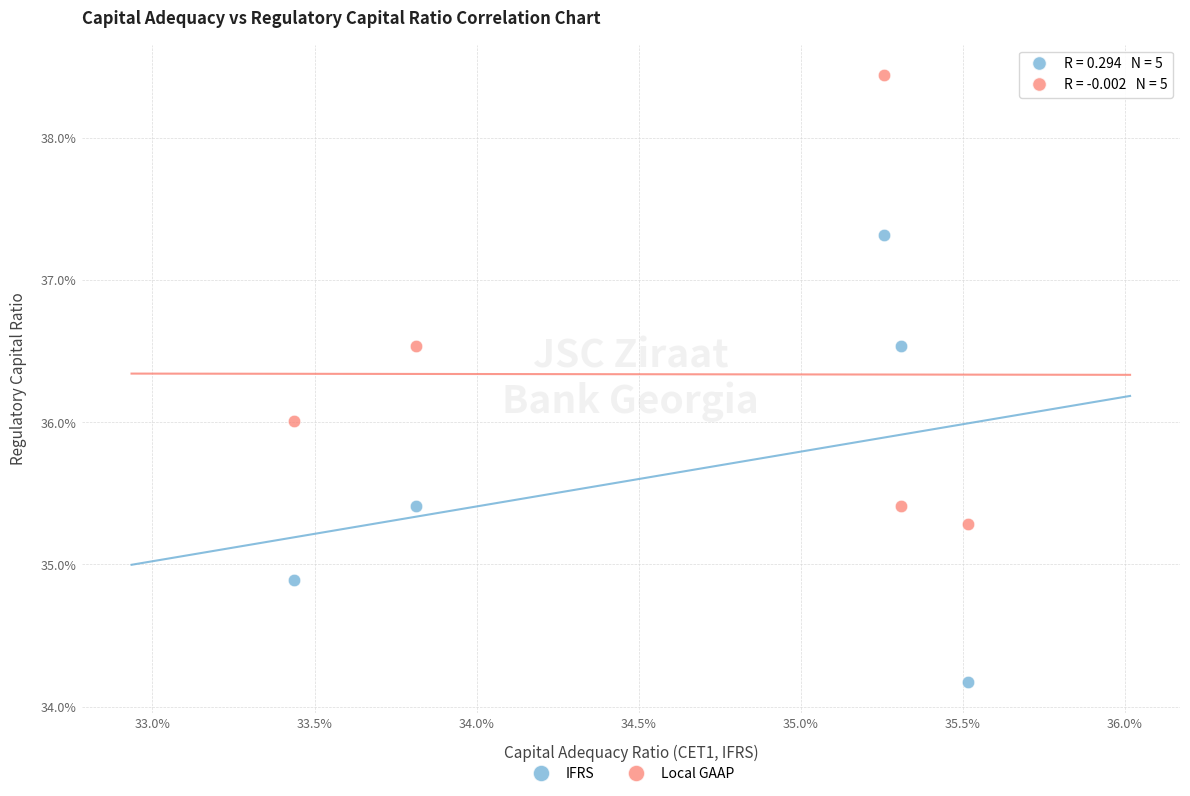

Which series reaches the minimum Y coordinate?

IFRS